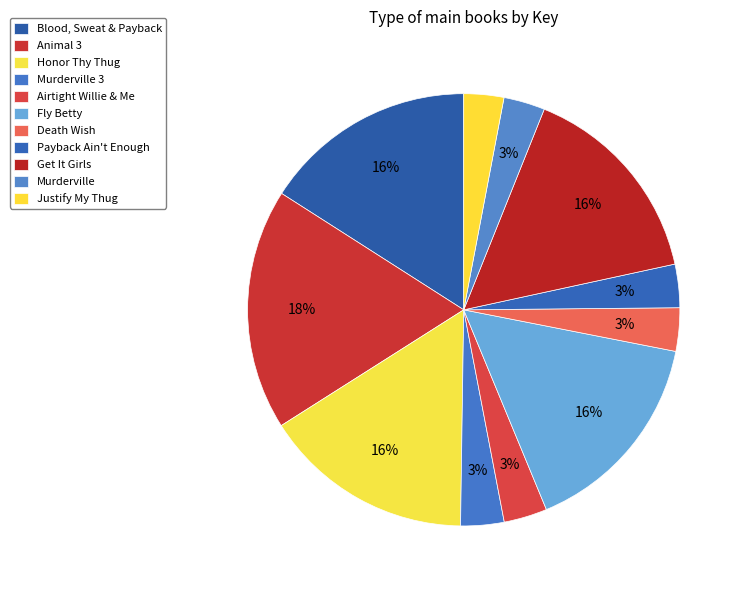

Count the number of slices in the pie.

11